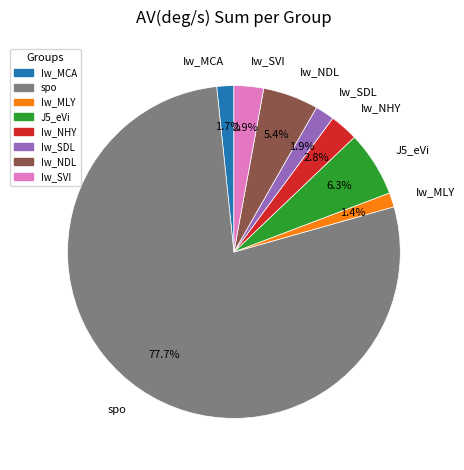

What is the majority slice?

spo